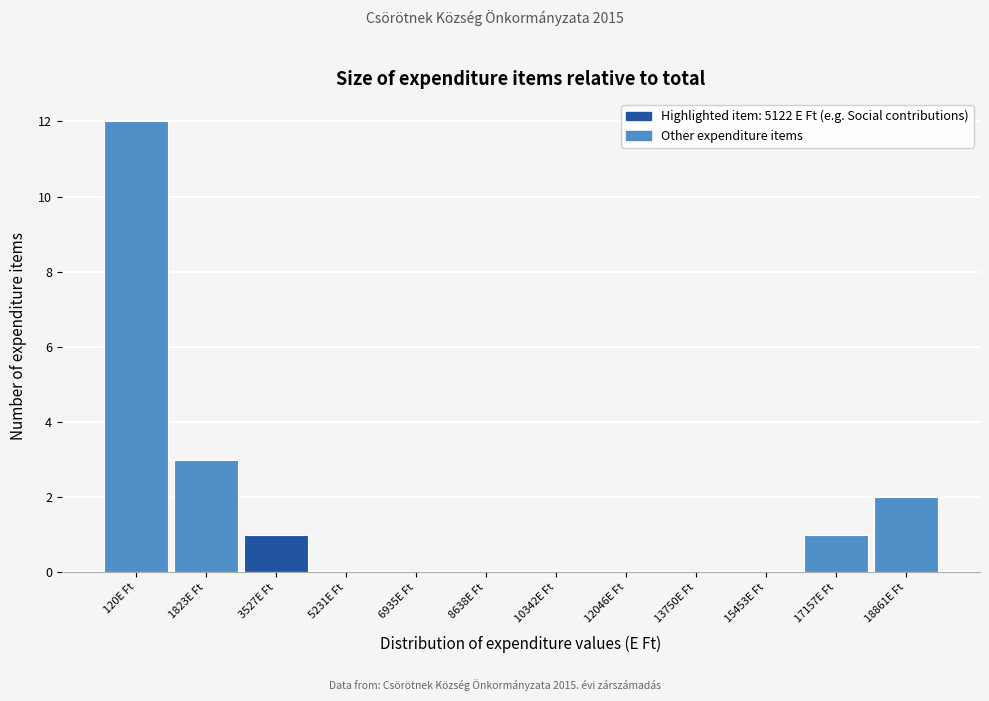

Reading left to right, list all the values displayed in this chart.

120E Ft=12	1823E Ft=3	3527E Ft=1	5231E Ft=0	6935E Ft=0	8638E Ft=0	10342E Ft=0	12046E Ft=0	13750E Ft=0	15453E Ft=0	17157E Ft=1	18861E Ft=2